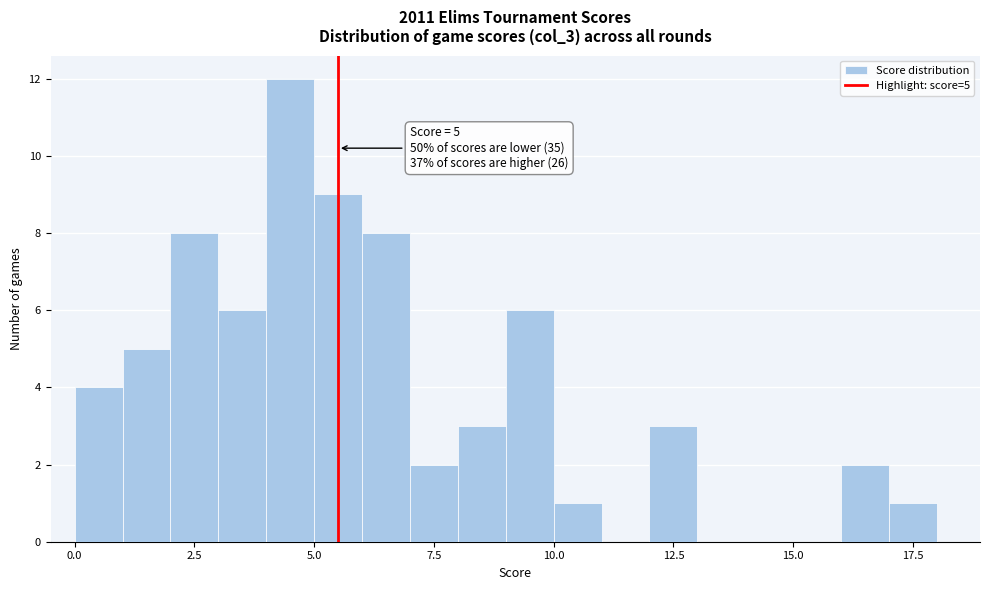

Around what value on the x-axis is the tallest bar? Give the approximate position of its centre, as read against the axis.

4.5